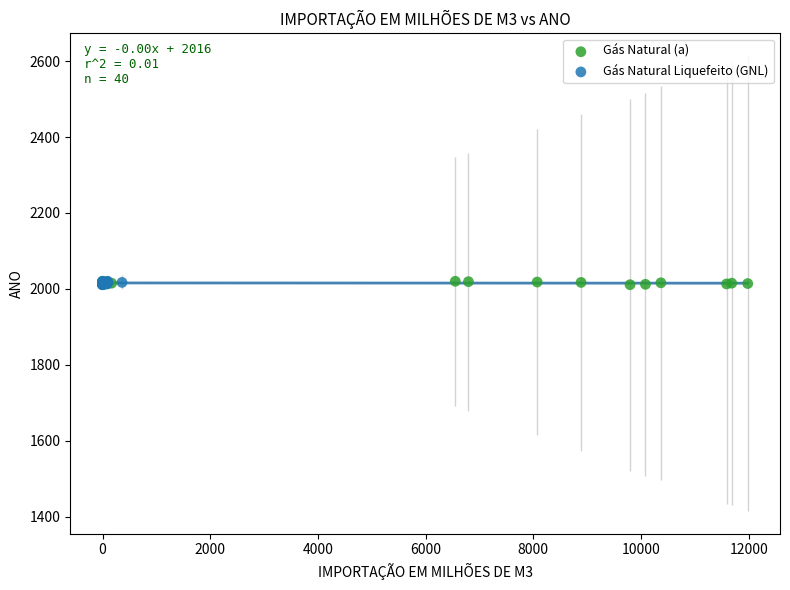

What are all the series names shown in the legend?

Gás Natural (a), Gás Natural Liquefeito (GNL)